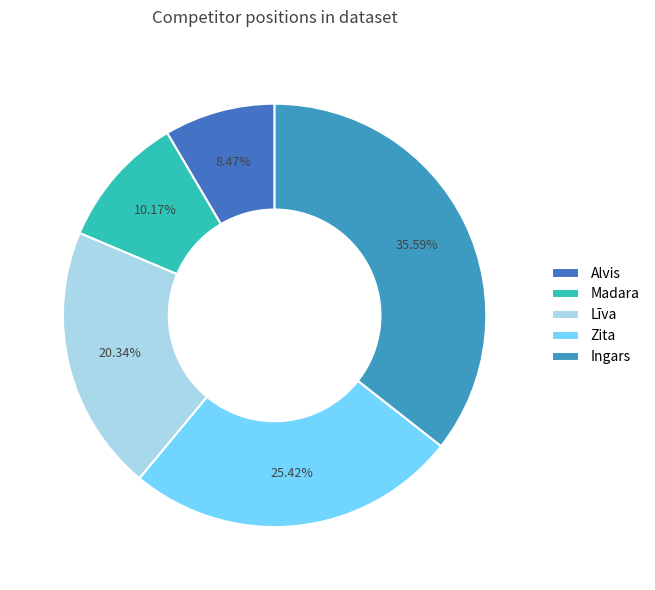

To the nearest percent, what percentage of the pie is Madara?

10%